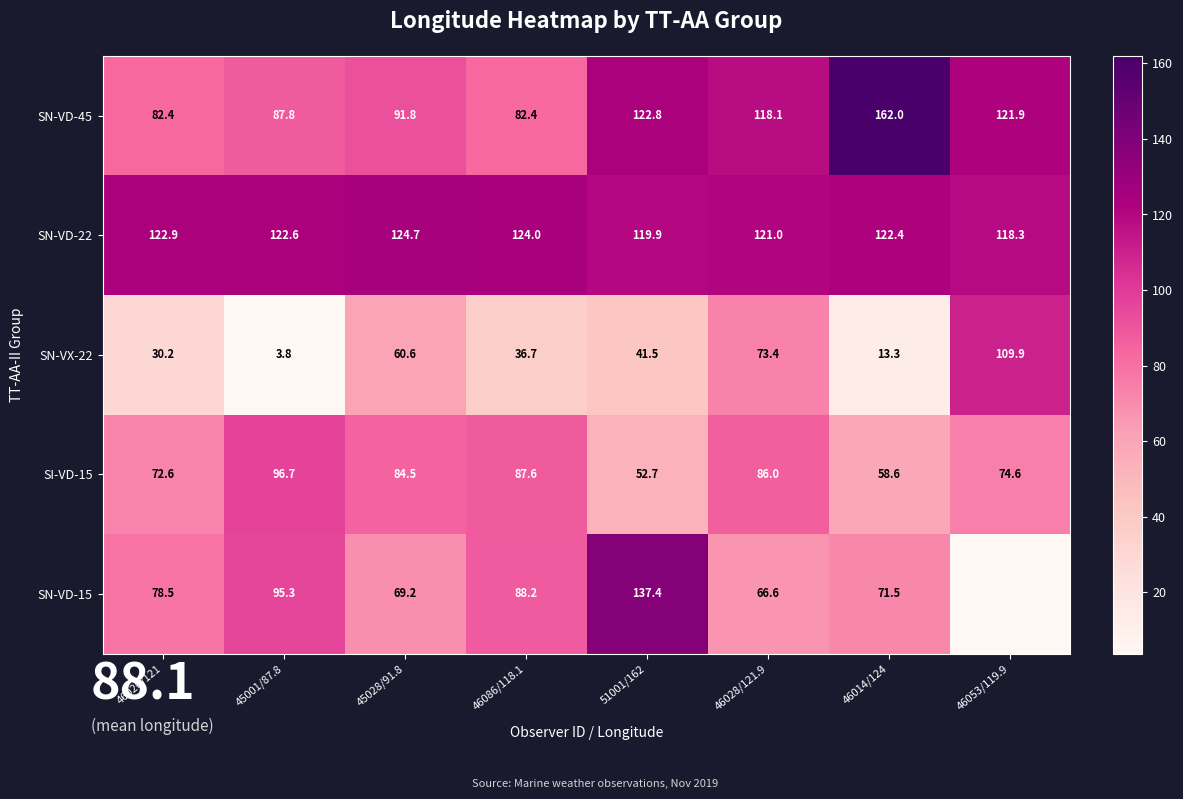

What is the total value across all series at 46014/124?

427.8